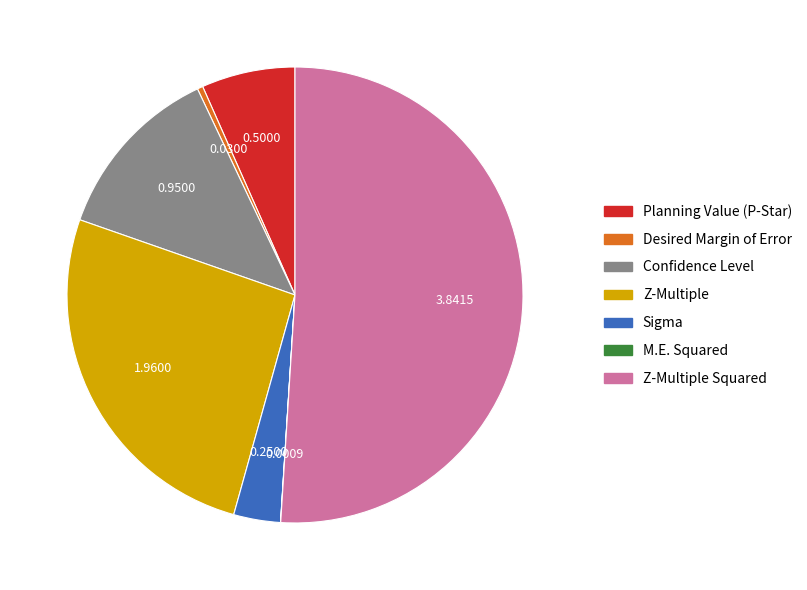

Do Z-Multiple Squared and Planning Value (P-Star) together represent more than half of the pie?

Yes